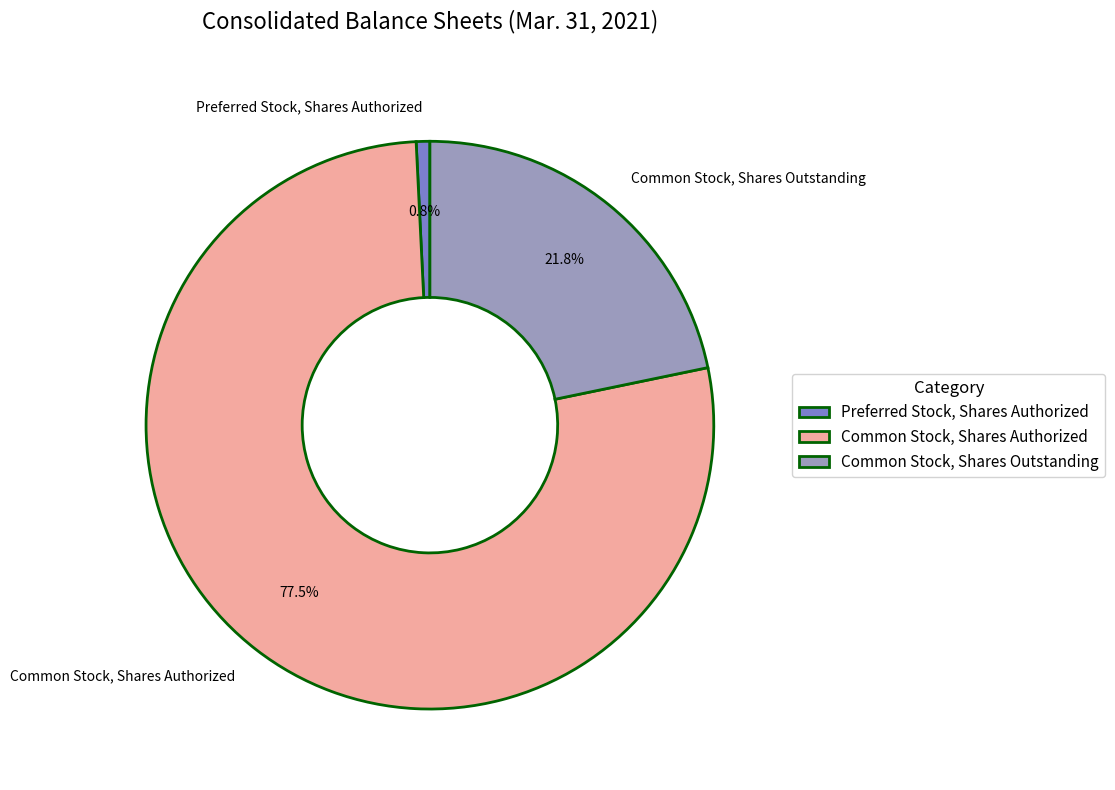

Is it true that Common Stock, Shares Outstanding is 22% of the pie?

True